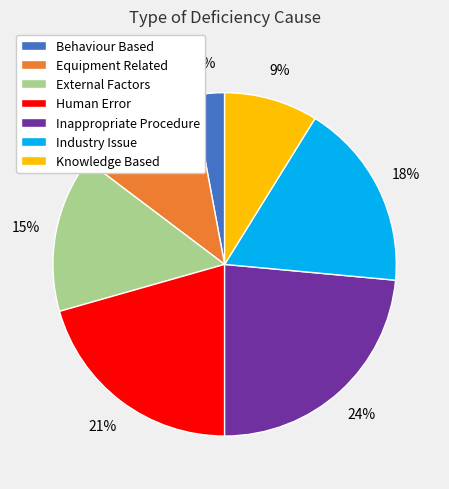

Is the sum of Behaviour Based and Knowledge Based greater than half?

No